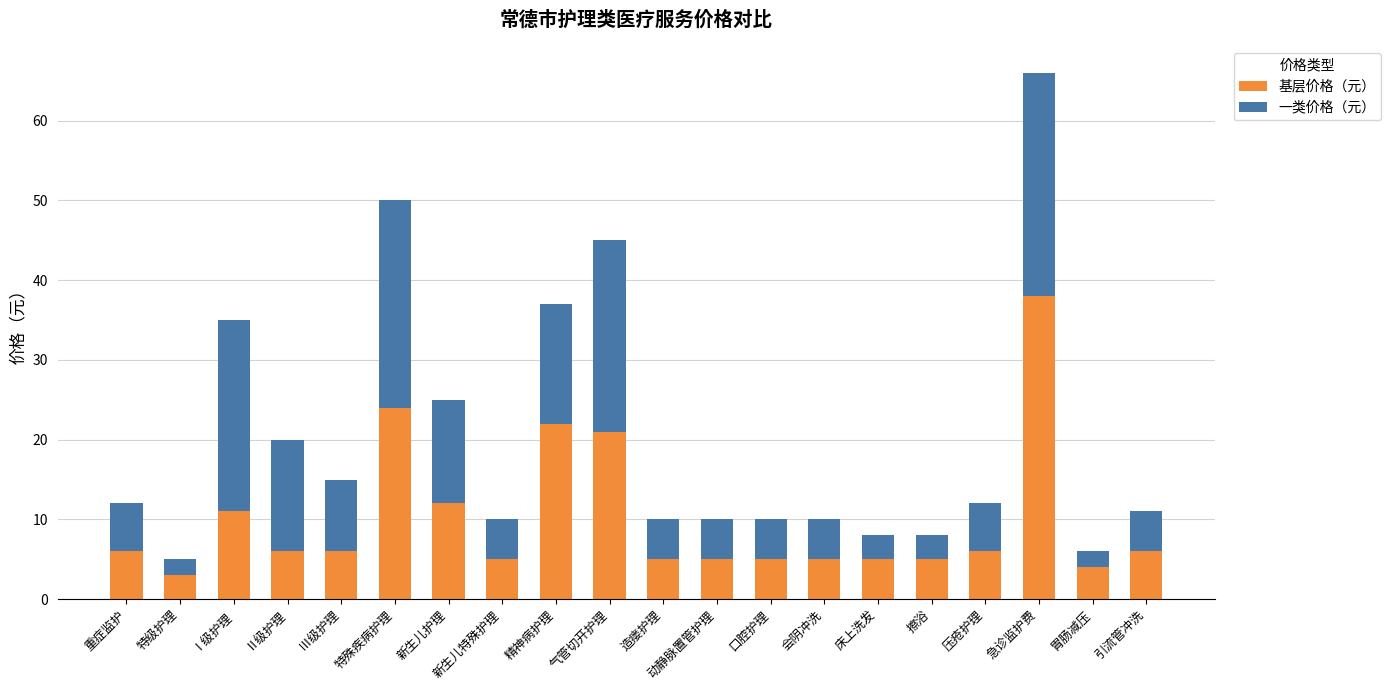

How many bars are there in total?

20